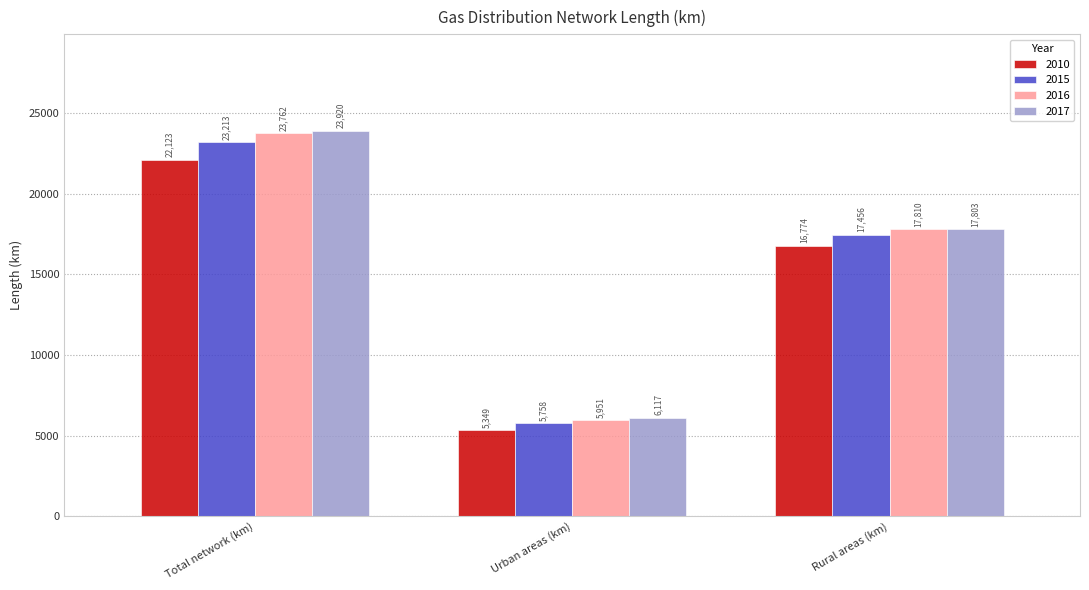

What is the sum of the 2015 values at Urban areas (km) and Total network (km)?

28970.9